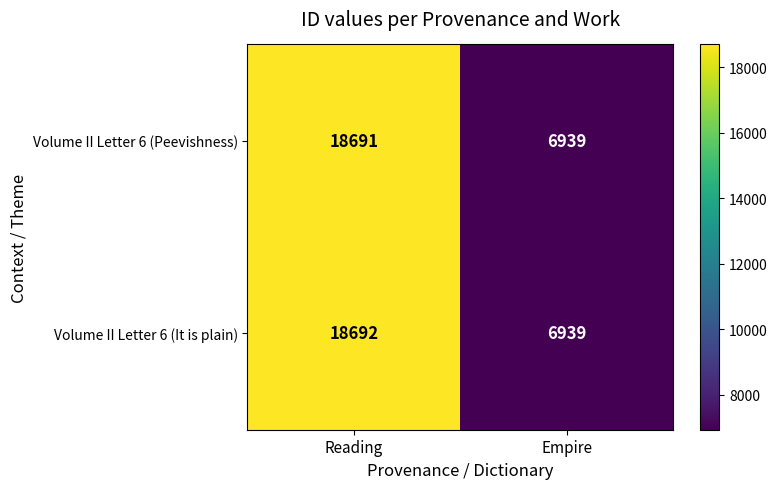

Is it true that Volume II Letter 6 (It is plain) equals 18692 at Reading?

True